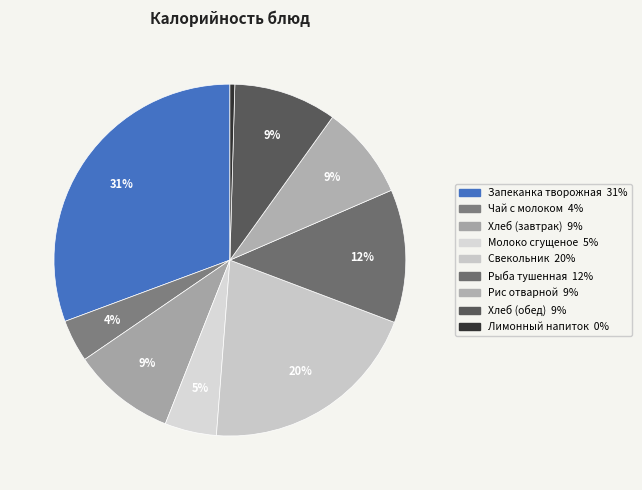

Count the number of slices in the pie.

9